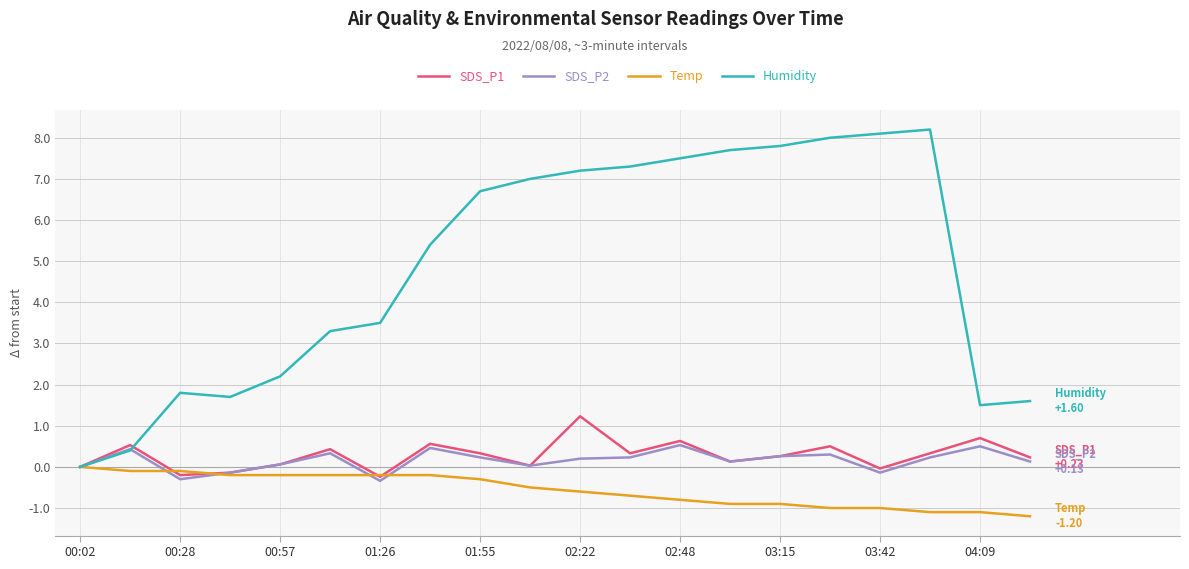

How many lines are shown in the chart?

4